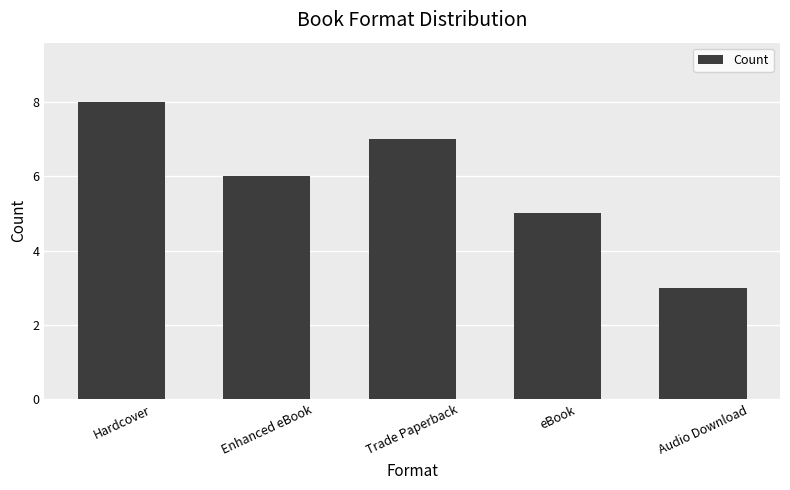

What is the maximum value shown in the chart?

8